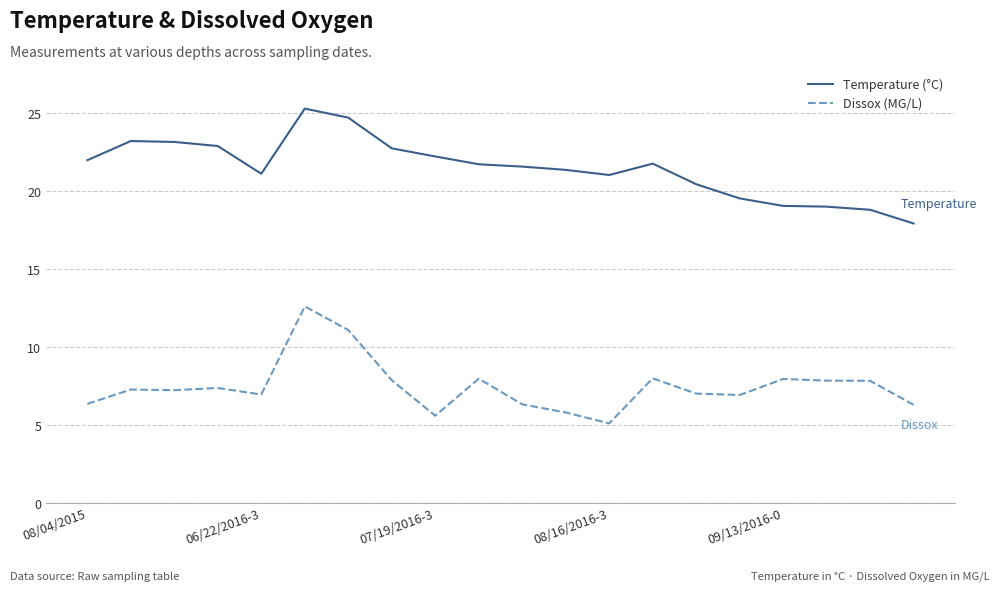

Which series has the largest total across all categories?

Temperature (°C)